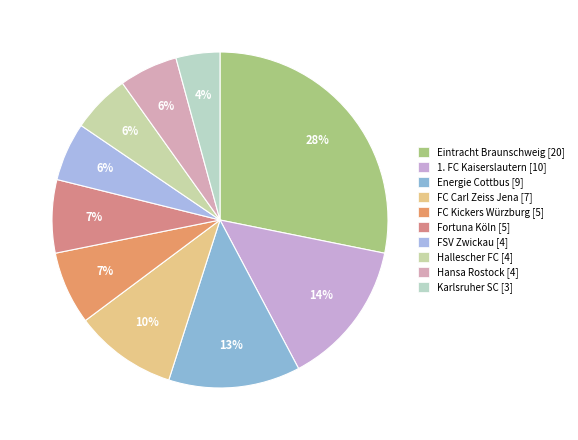

Is it true that Eintracht Braunschweig is 28% of the pie?

True